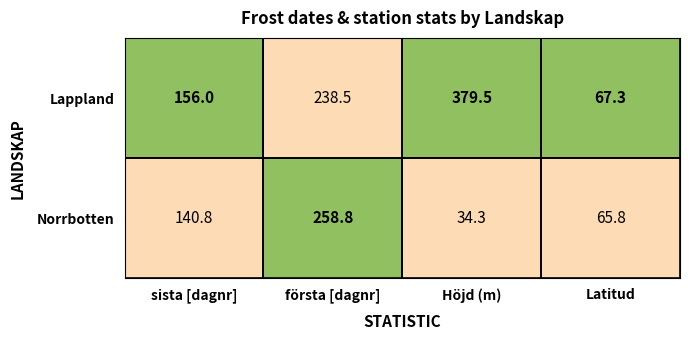

What is the highest value of the Lappland series?

379.5